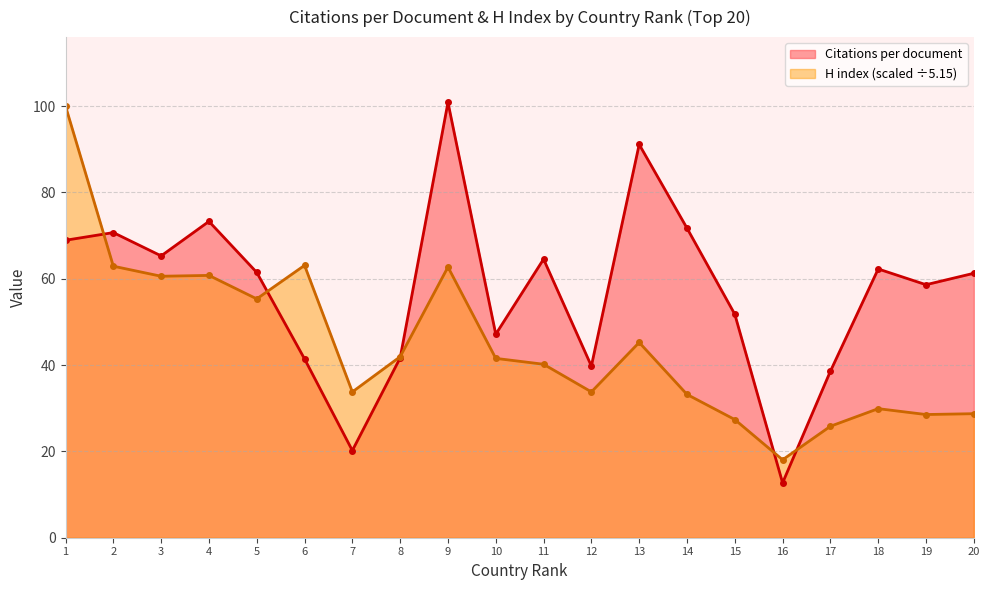

Reading left to right, extract all data points from this chart.

Citations per document: 1=68.9	2=70.7	3=65.3	4=73.3	5=61.5	6=41.4	7=20.2	8=41.7	9=100.9	10=47.1	11=64.5	12=39.8	13=91.1	14=71.7	15=51.8	16=12.7	17=38.6	18=62.3	19=58.6	20=61.3
H index: 1=100.0	2=62.9	3=60.6	4=60.8	5=55.3	6=63.1	7=33.8	8=41.9	9=62.7	10=41.6	11=40.2	12=33.8	13=45.2	14=33.2	15=27.4	16=18.1	17=25.8	18=29.9	19=28.5	20=28.7